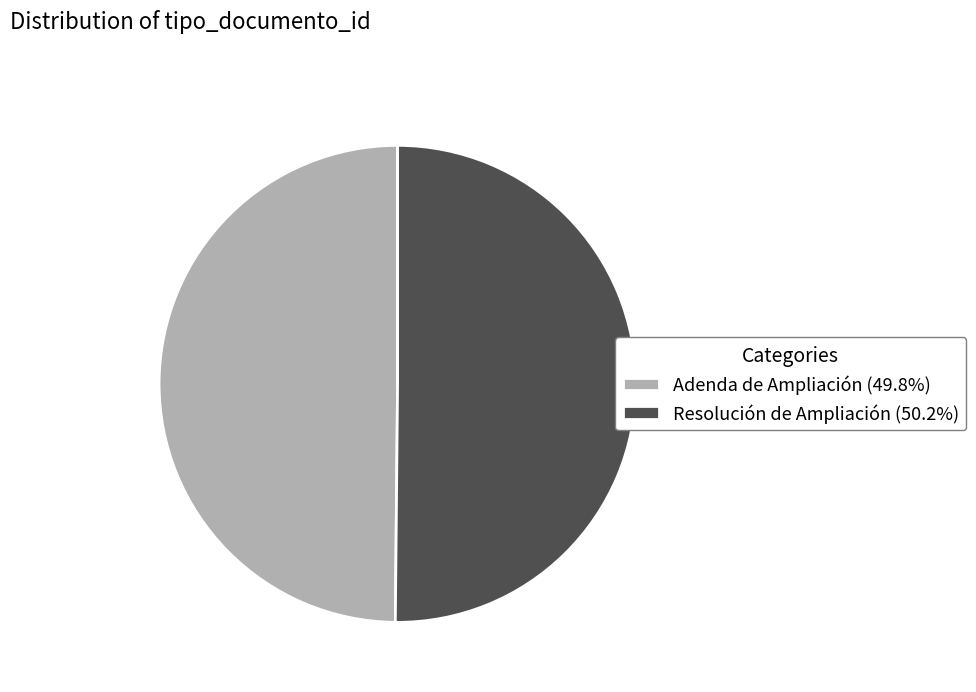

Do Resolución de Ampliación (50.2%) and Adenda de Ampliación (49.8%) together represent more than half of the pie?

Yes